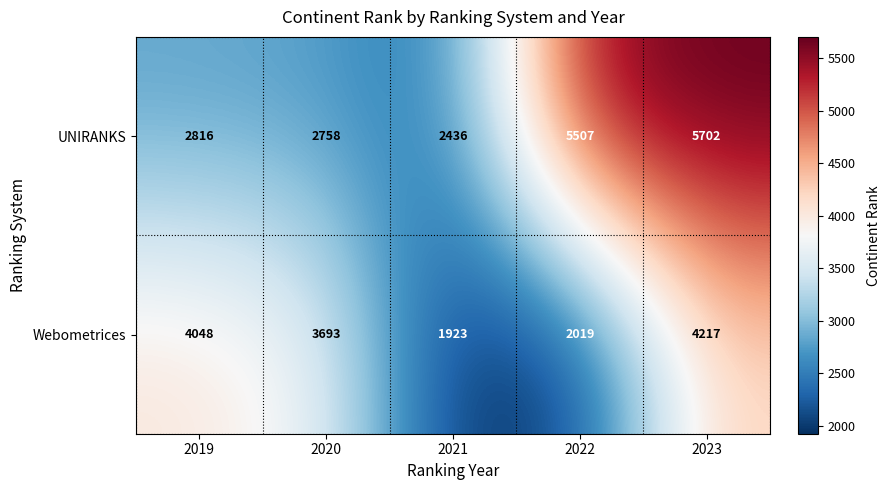

Count the number of categories in the chart.

5